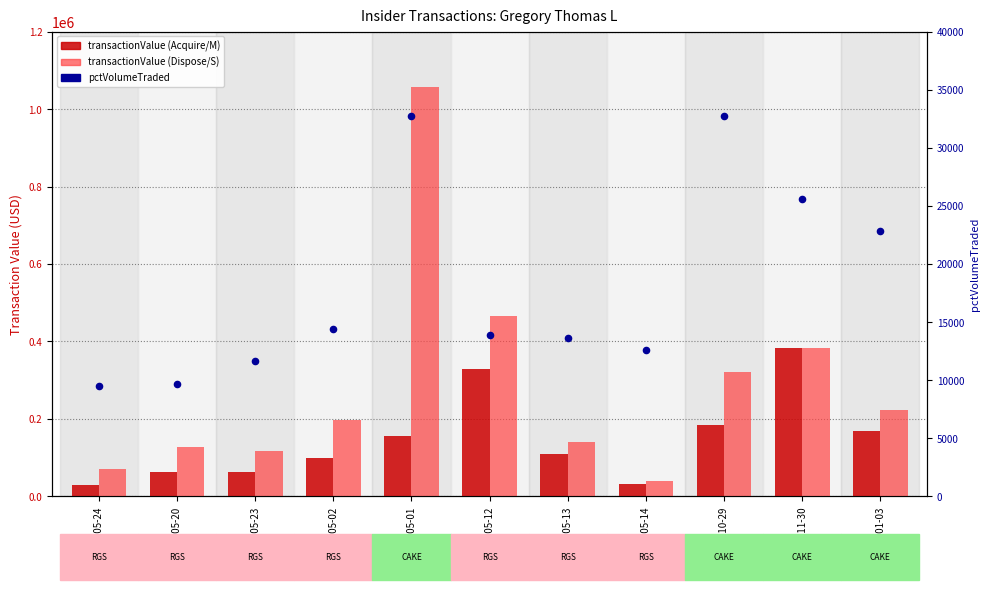

Which series contains the lowest Y value?

pctVolumeTraded